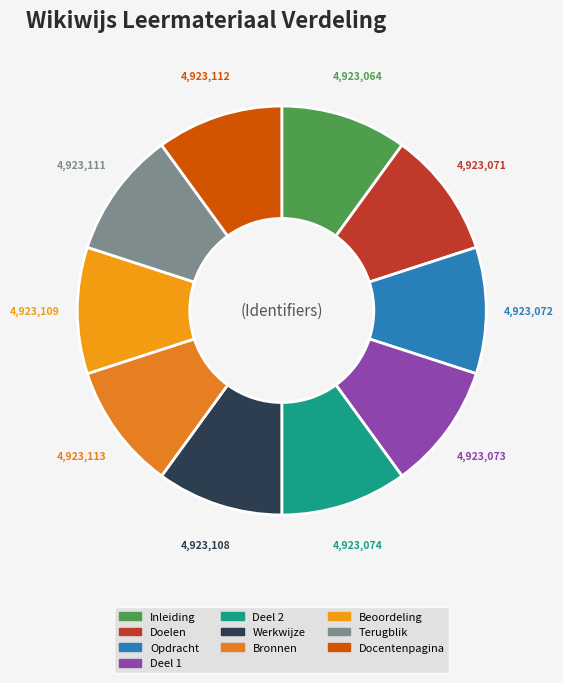

Is it true that Deel 2 is 1% of the pie?

False